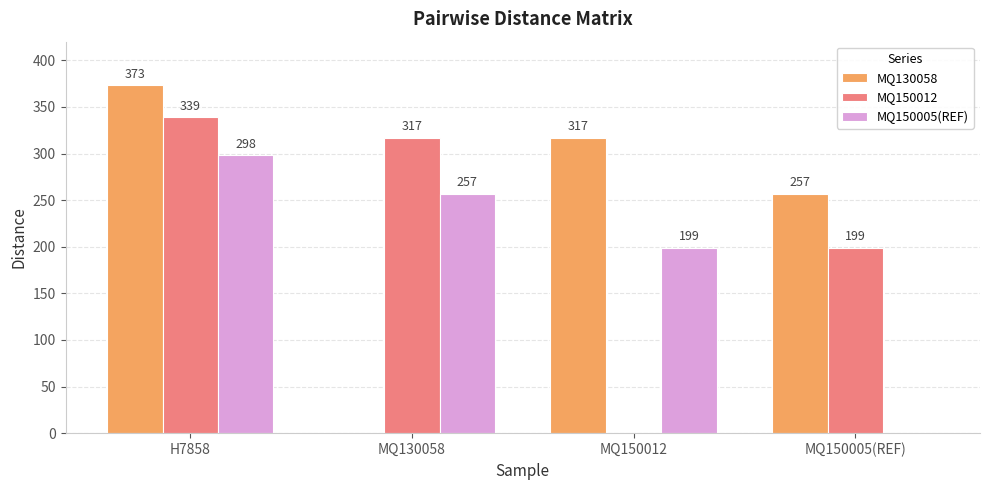

Between H7858 and MQ150005(REF), which series saw the biggest shift?

MQ150005(REF)